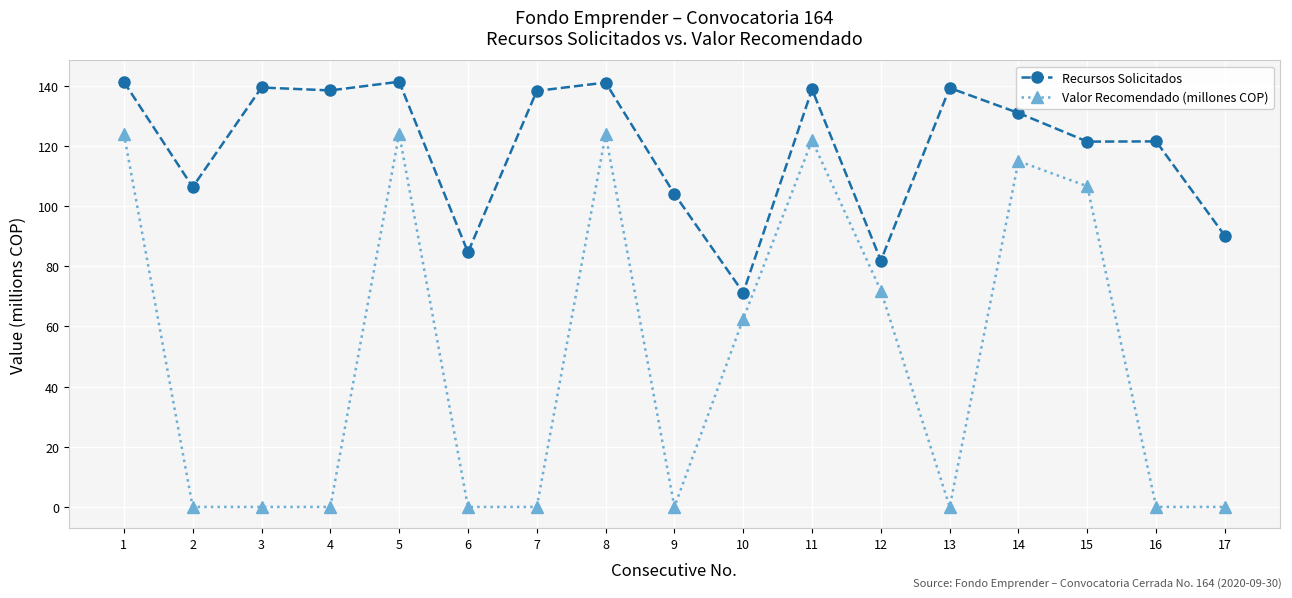

Does the chart have visible grid lines?

Yes